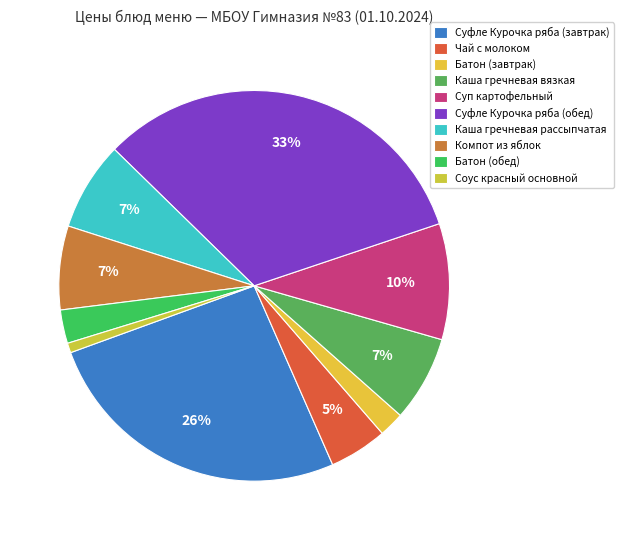

To the nearest percent, what portion does Каша гречневая рассыпчатая represent?

7%